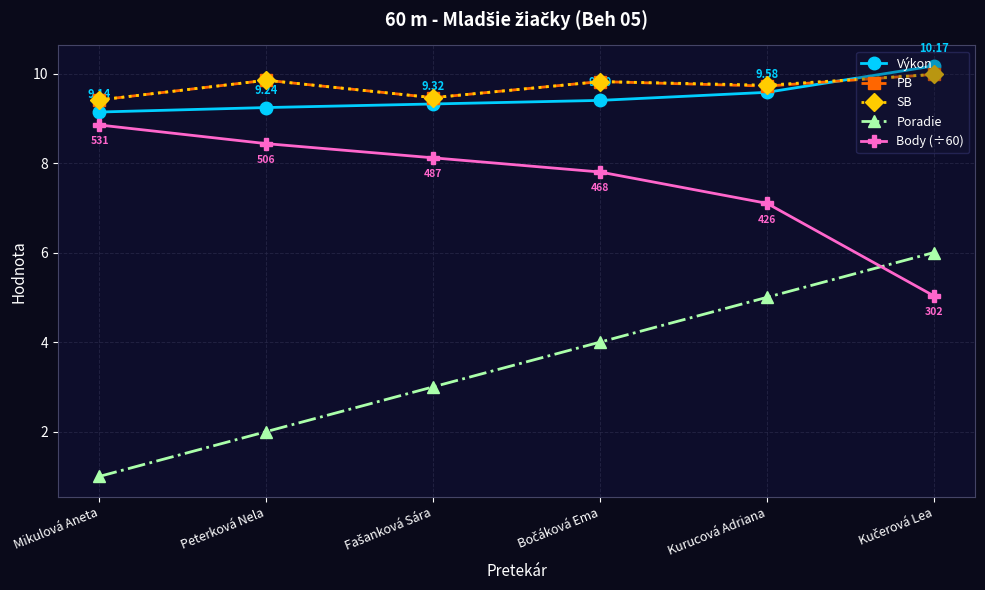

At which label is Výkon closest to 9?

Mikulová Aneta